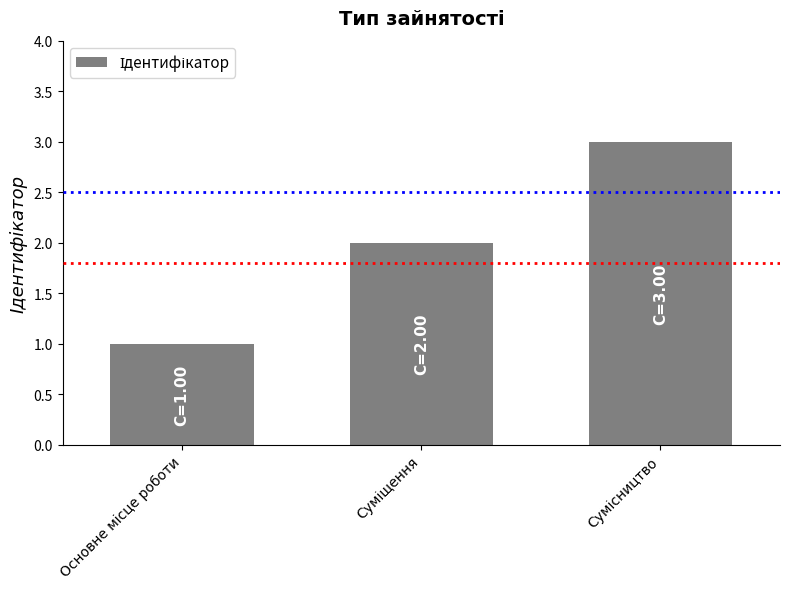

What is the sum of all values?

6